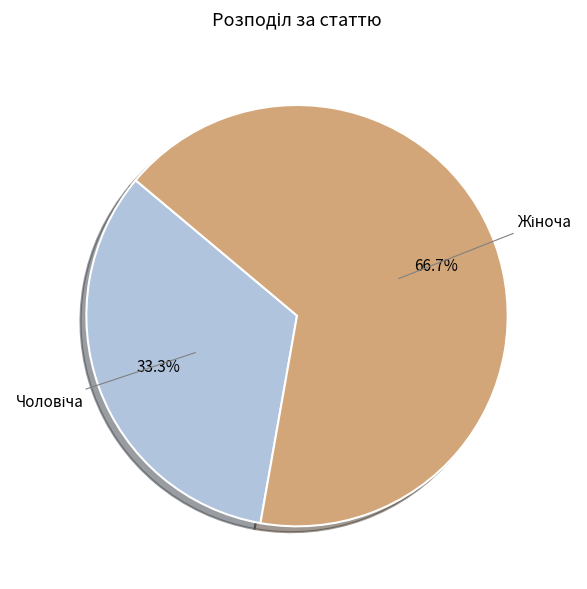

To the nearest percent, what is the average slice percentage?

50%